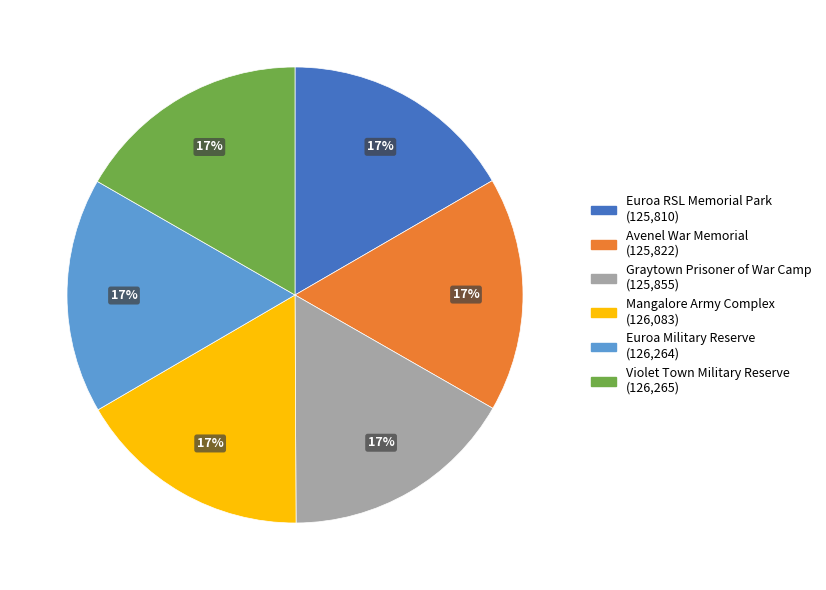

Combined, do Violet Town Military Reserve and Euroa RSL Memorial Park account for over 50%?

No